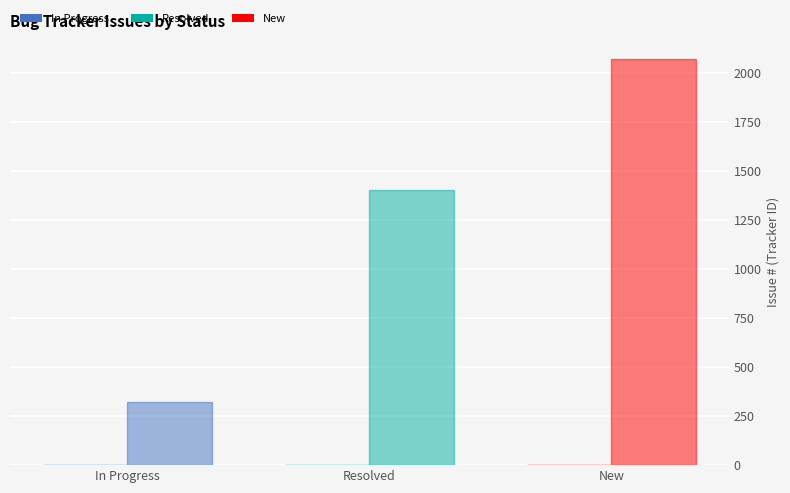

How many distinct data groups are displayed?

2